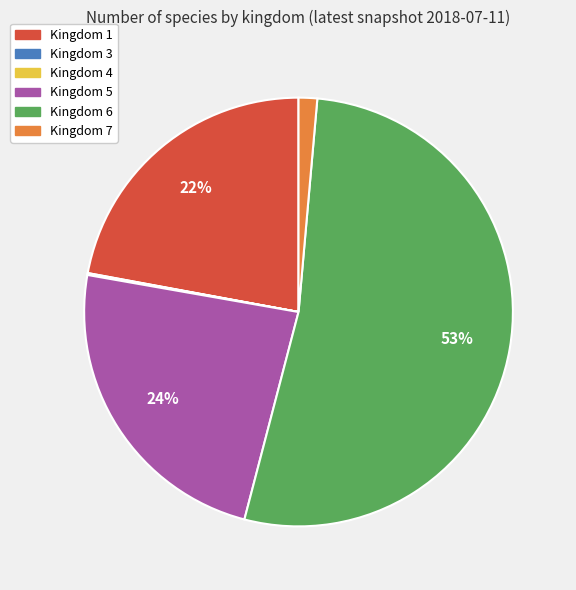

What is the largest slice in the pie chart?

Kingdom 6